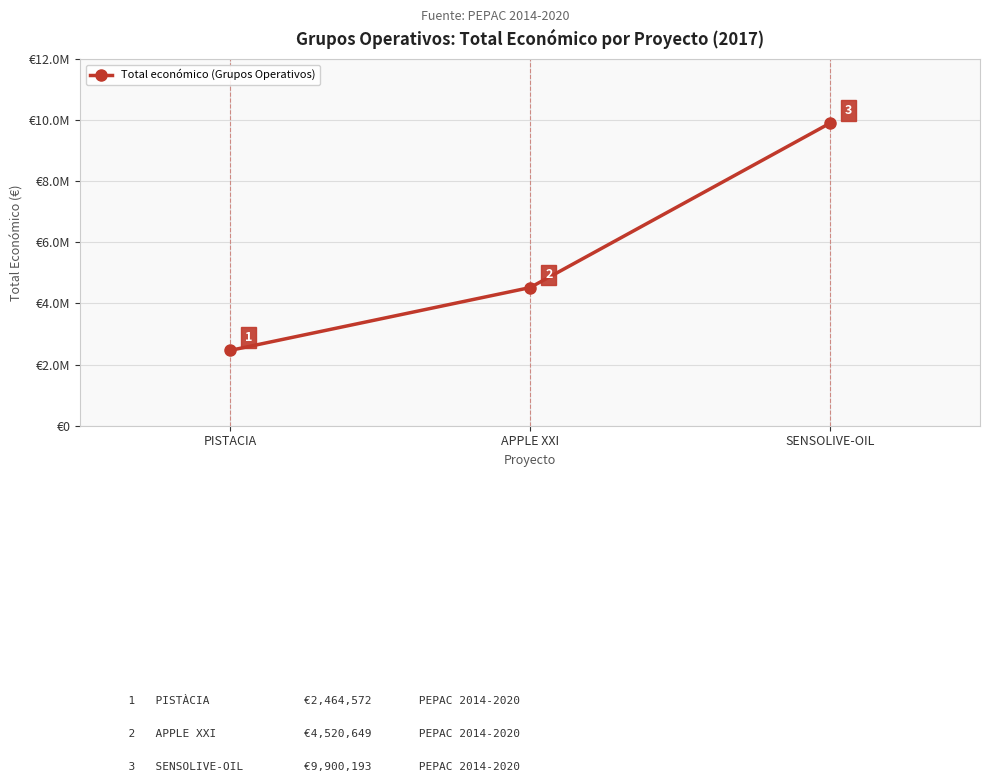

The chart shows a value of 1340991 at PISTACIA. True or false?

False